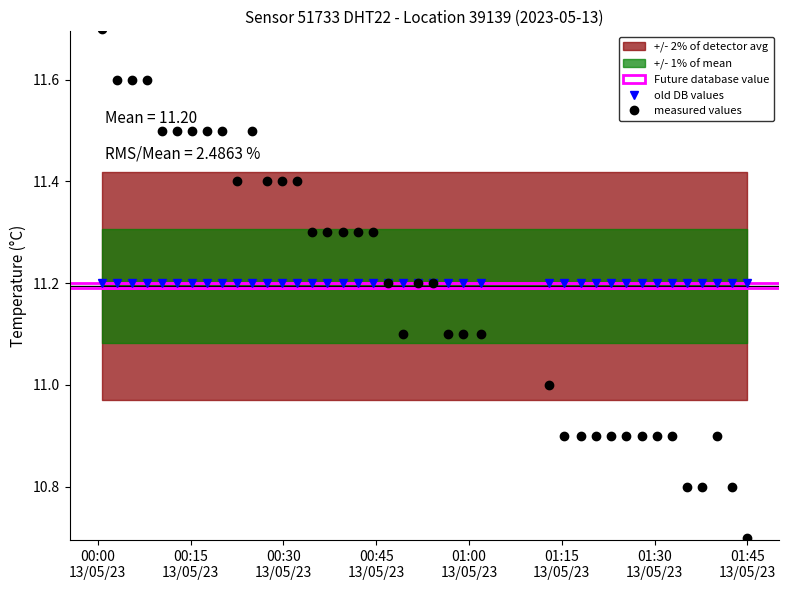

How many values in the measured values series exceed 11?

26